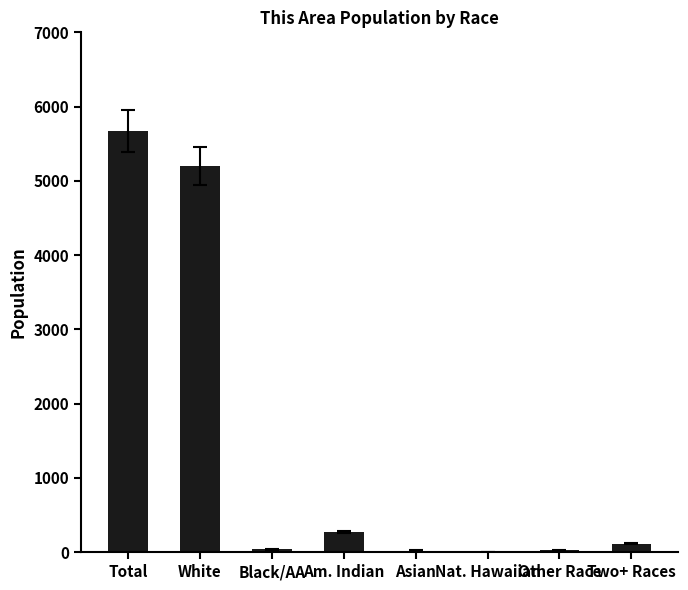

The value at Am. Indian is 268. True or false?

True